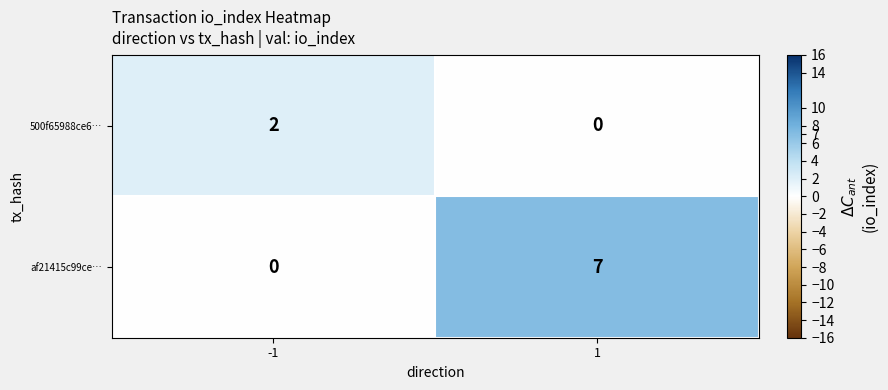

Which category has the highest value across all series?

1